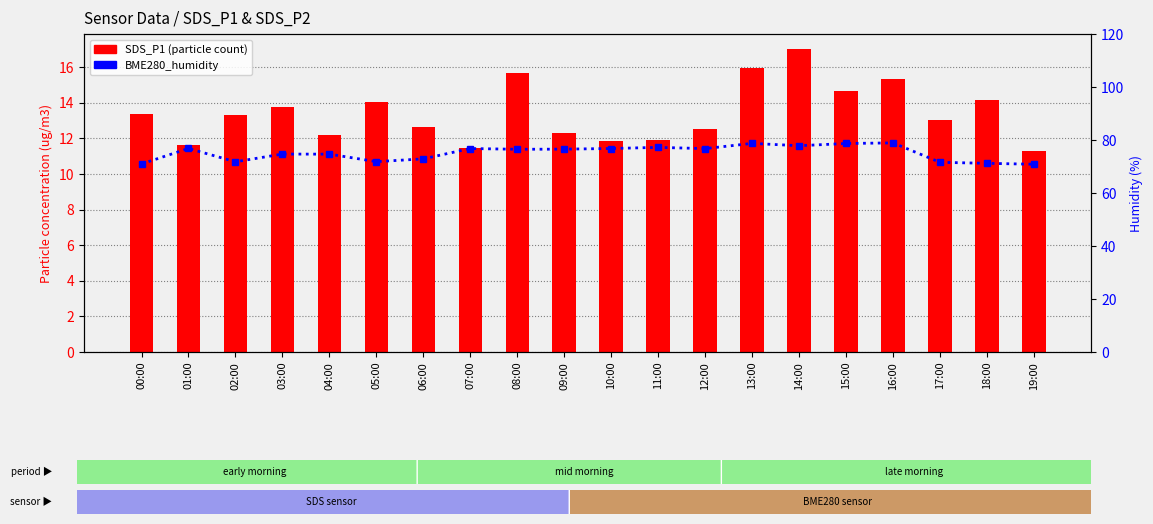

Rank the categories by SDS_P1 value from highest to lowest.

14:00, 13:00, 08:00, 16:00, 15:00, 18:00, 05:00, 03:00, 00:00, 02:00, 17:00, 06:00, 12:00, 09:00, 04:00, 11:00, 10:00, 01:00, 07:00, 19:00